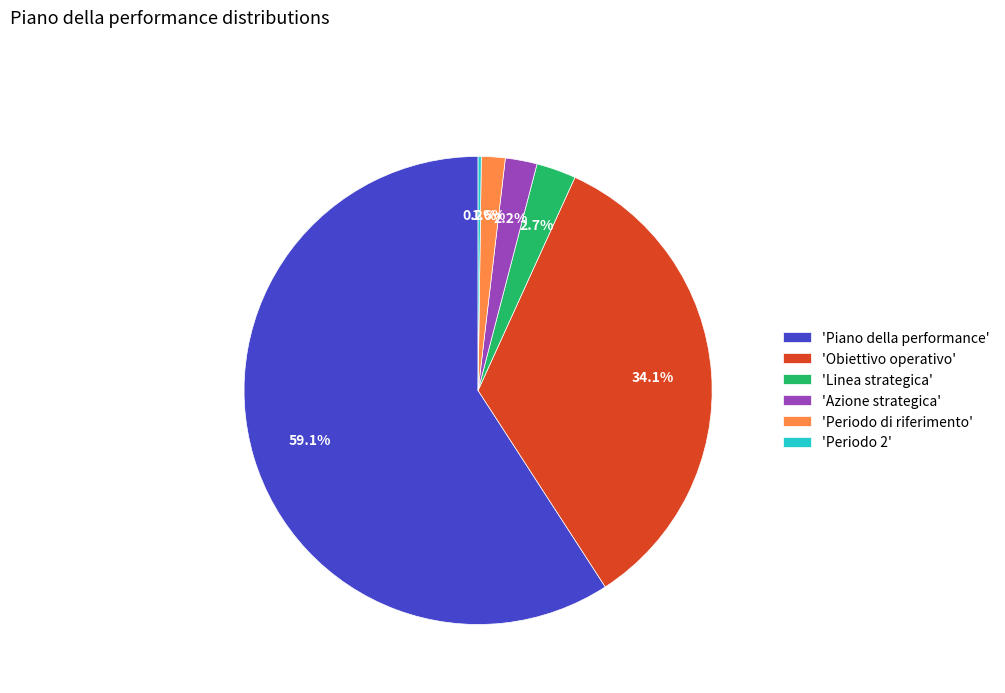

Which slice represents more than half of the pie?

'Piano della performance'